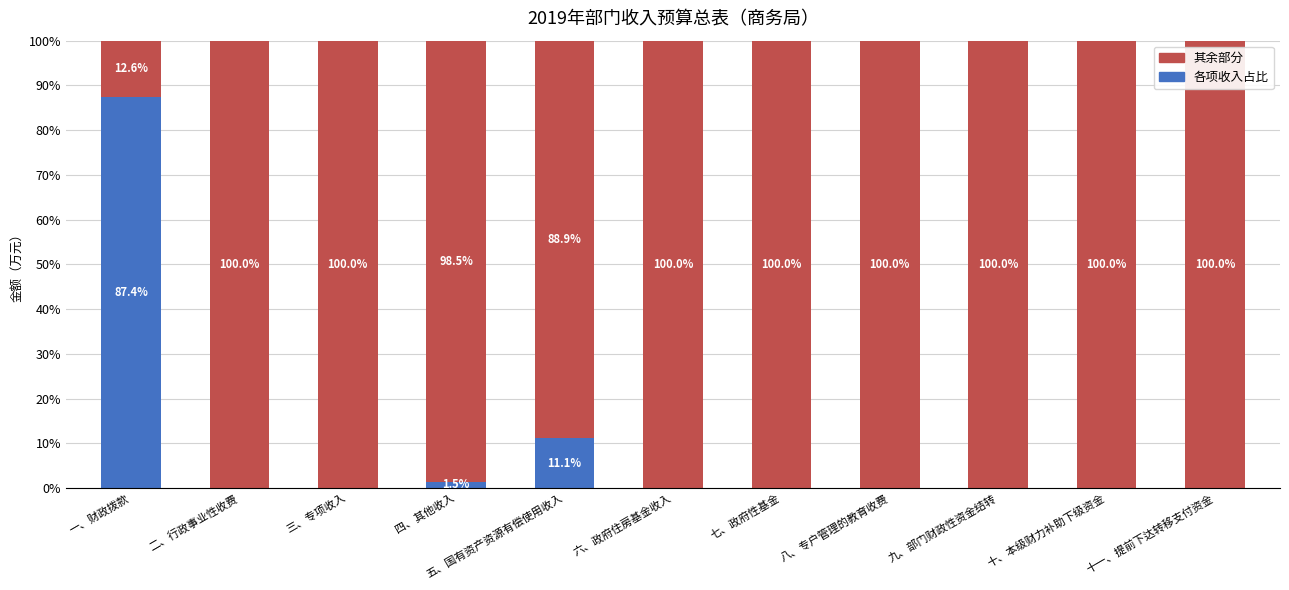

At which label is 各项收入占比 closest to 43?

五、国有资产资源有偿使用收入